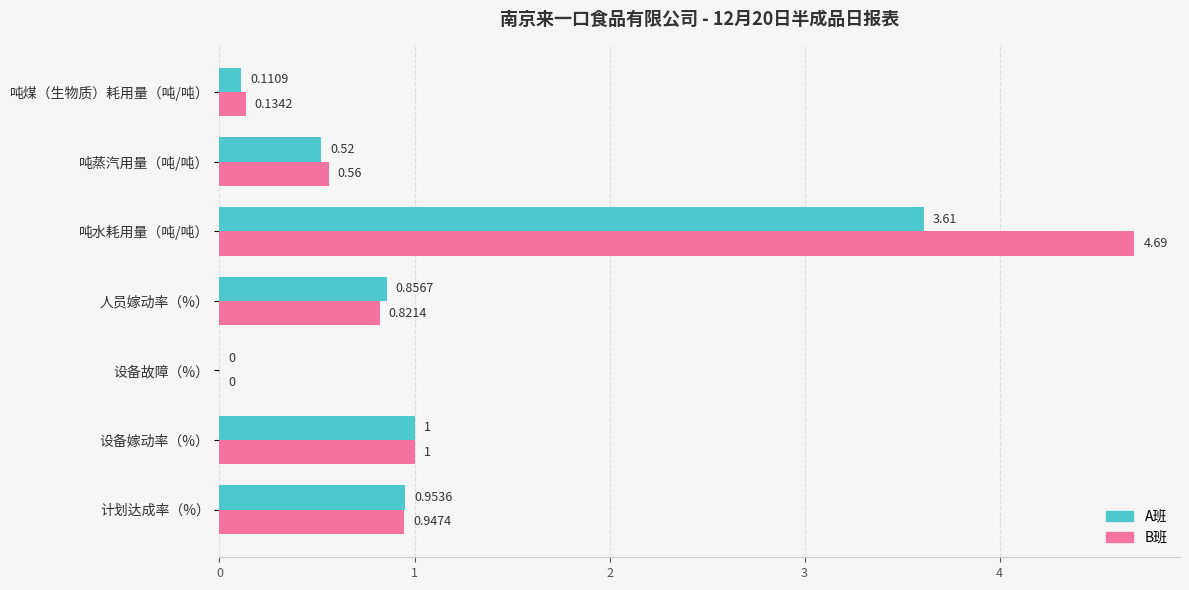

Is the value of B班 at 设备故障（%） greater than the value of A班 at 人员嫁动率（%）?

No